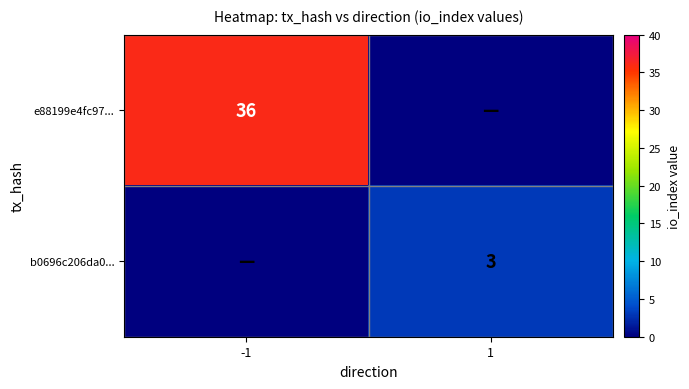

The b0696c206da0... series shows 3 at 1. True or false?

True